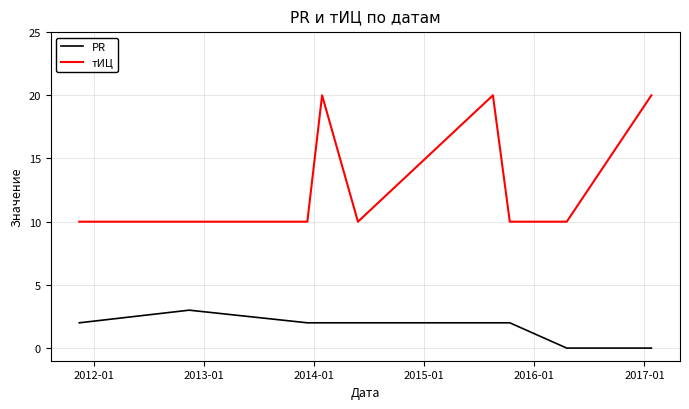

Reading left to right, transcribe all the data shown in this chart.

PR: 2	3	2	2	2	2	2	0	0
тИЦ: 10	10	10	20	10	20	10	10	20